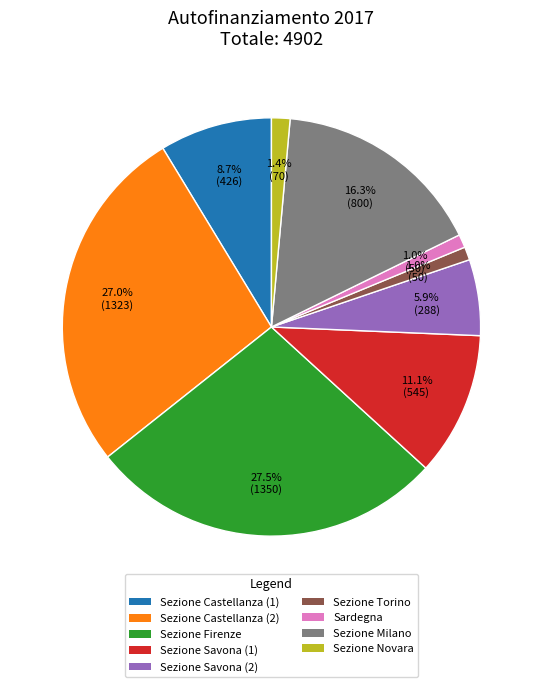

Approximately how many times larger is the value at Sezione Savona (1) compared to Sezione Milano?

0.7